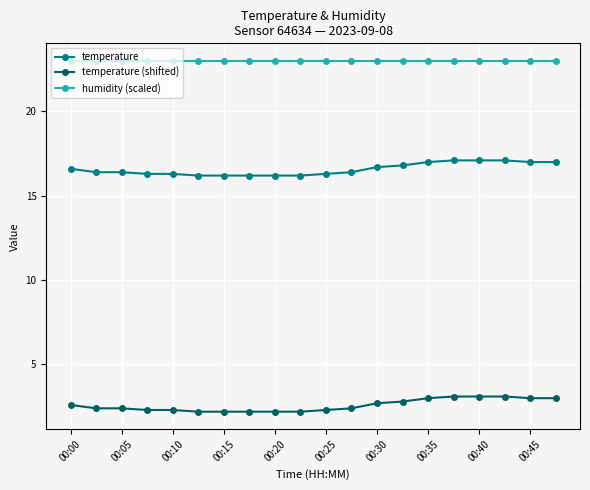

At how many categories does at least one series exceed 21?

20